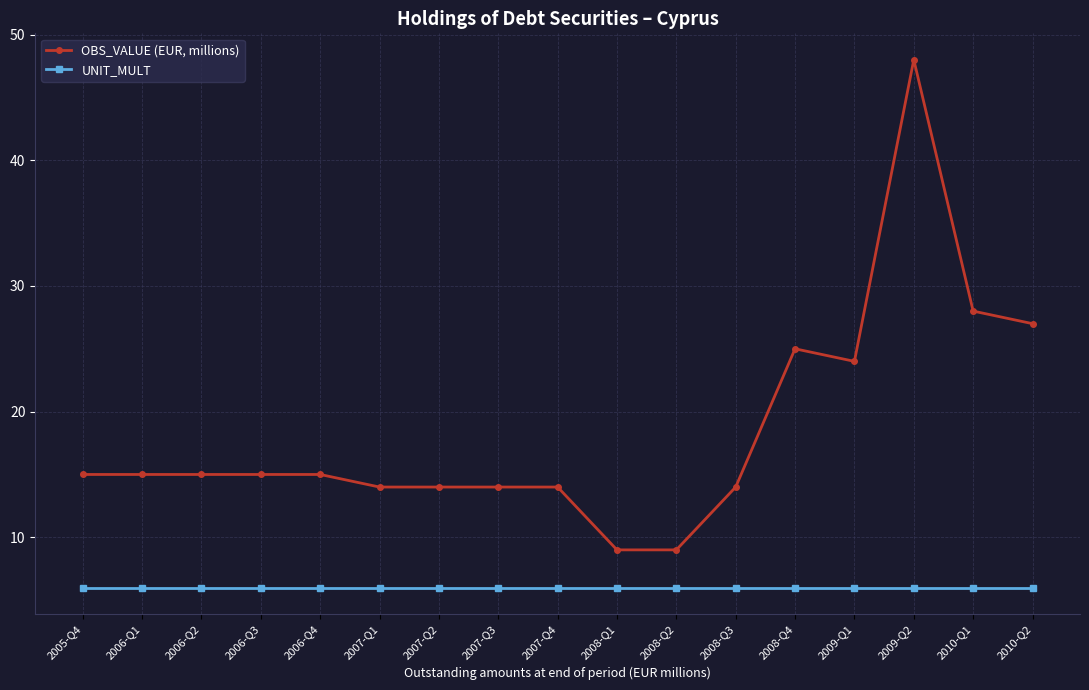

Rank the series by their average value, from highest to lowest.

OBS_VALUE (EUR, millions), UNIT_MULT